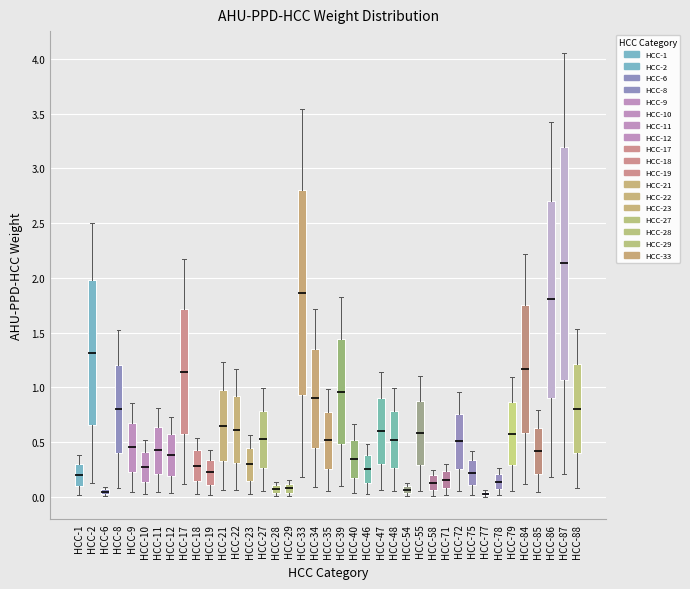

Where is the lower edge of the box for HCC-47 on the y-axis? The values are not printed on the chart, so give them approximately, as read against the axis.

0.30